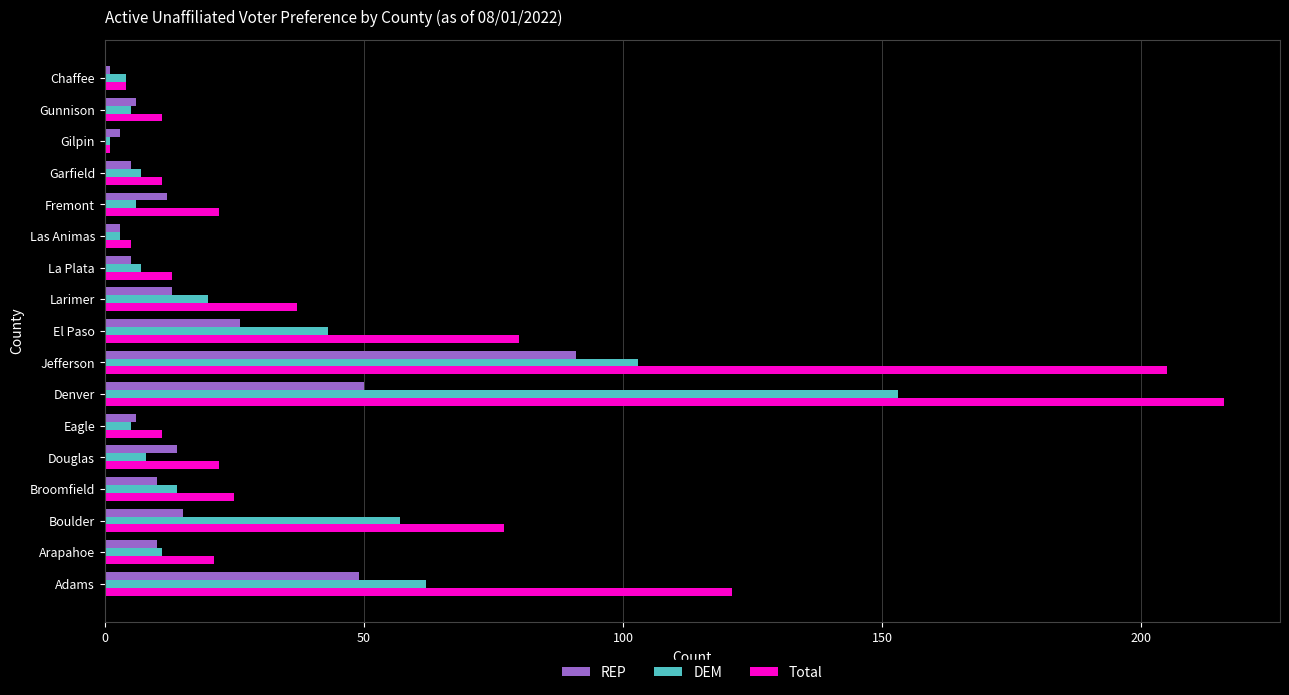

What is the total value across all series at Broomfield?

49